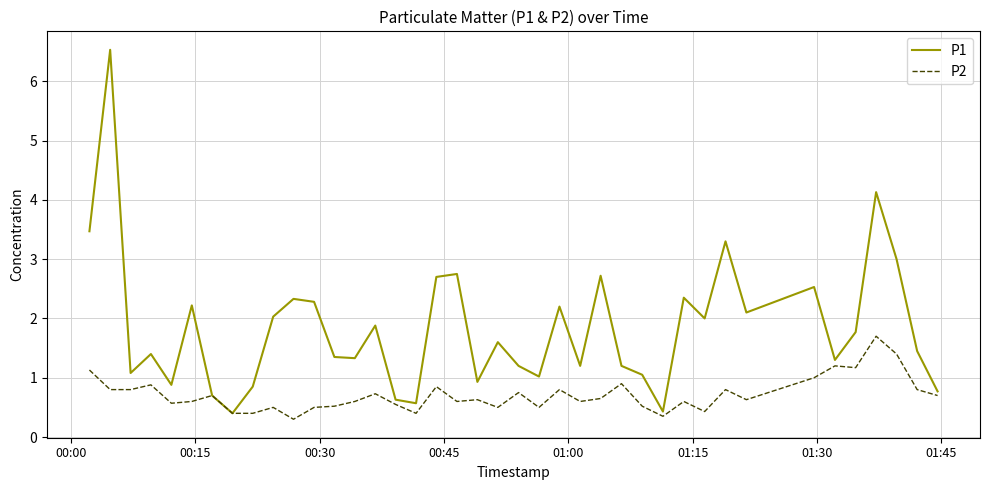

What is the difference between the maximum and minimum values in the P1 series?

6.1